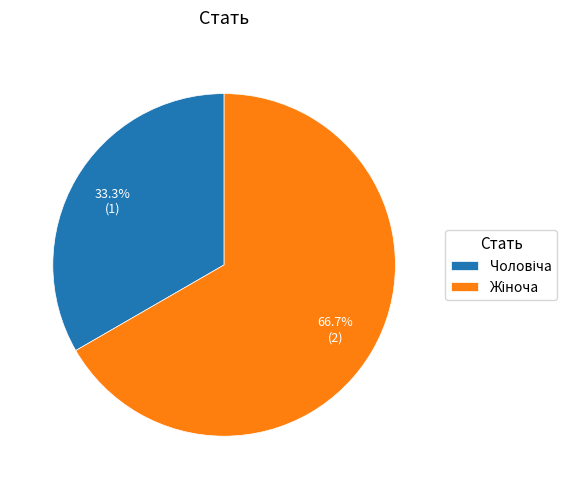

Is there a majority slice in this chart?

Yes